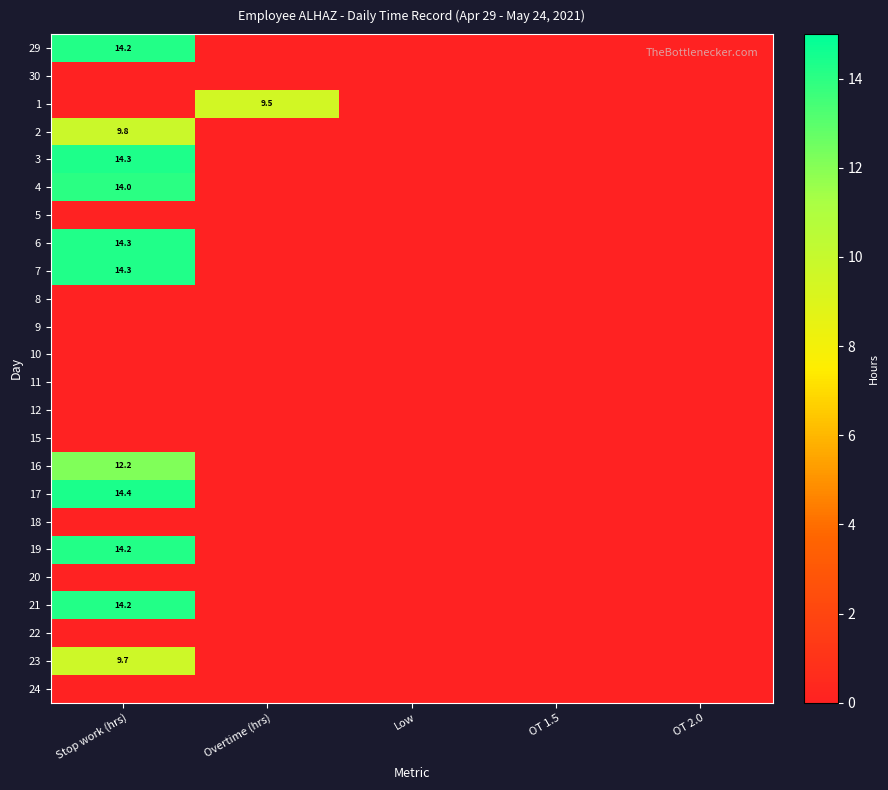

Is it true that 7 equals 7.3 at Stop work (hrs)?

False